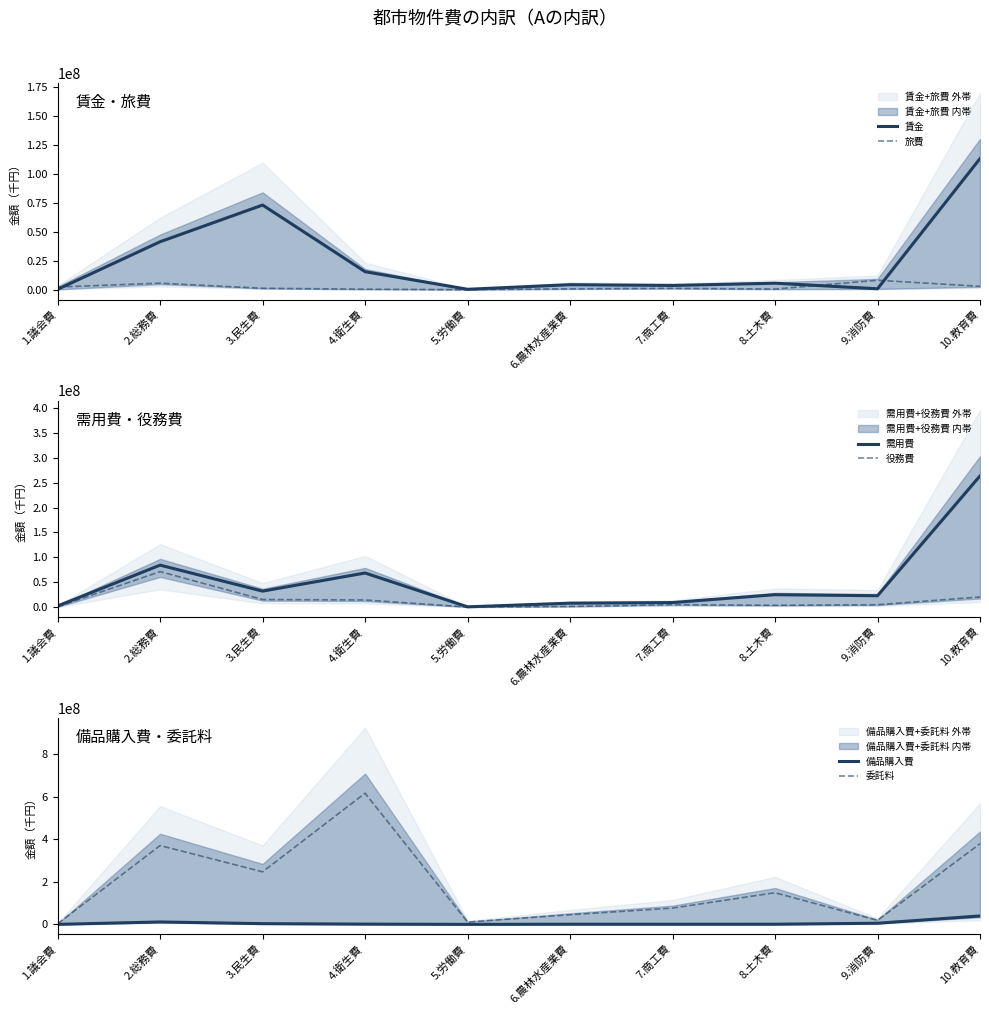

What are all the series names shown in the legend?

賃金, 旅費, 需用費, 役務費, 備品購入費, 委託料